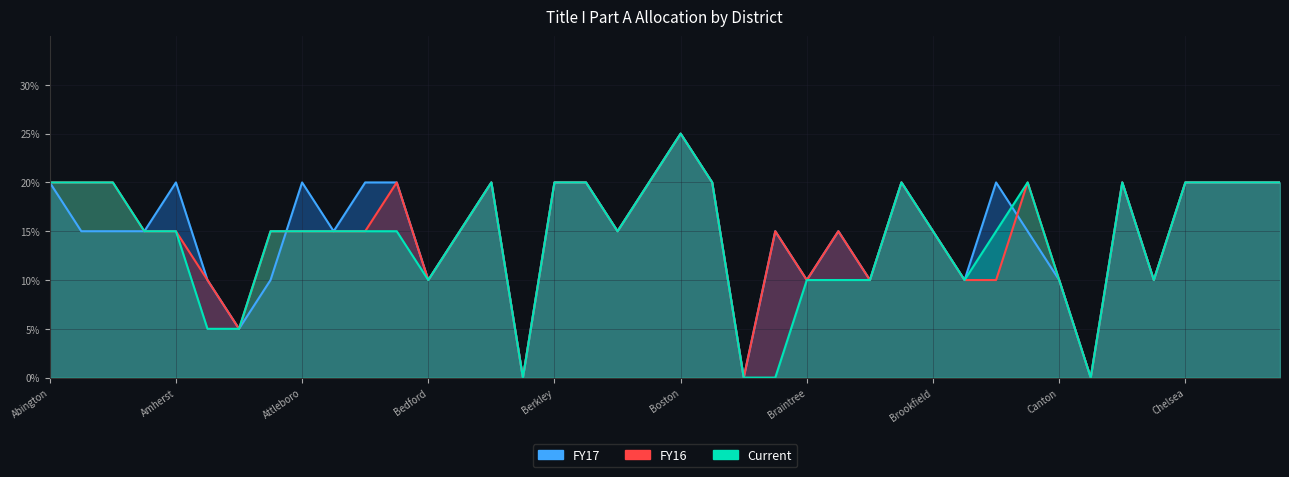

At which category does FY17 reach its first local peak?

Amherst